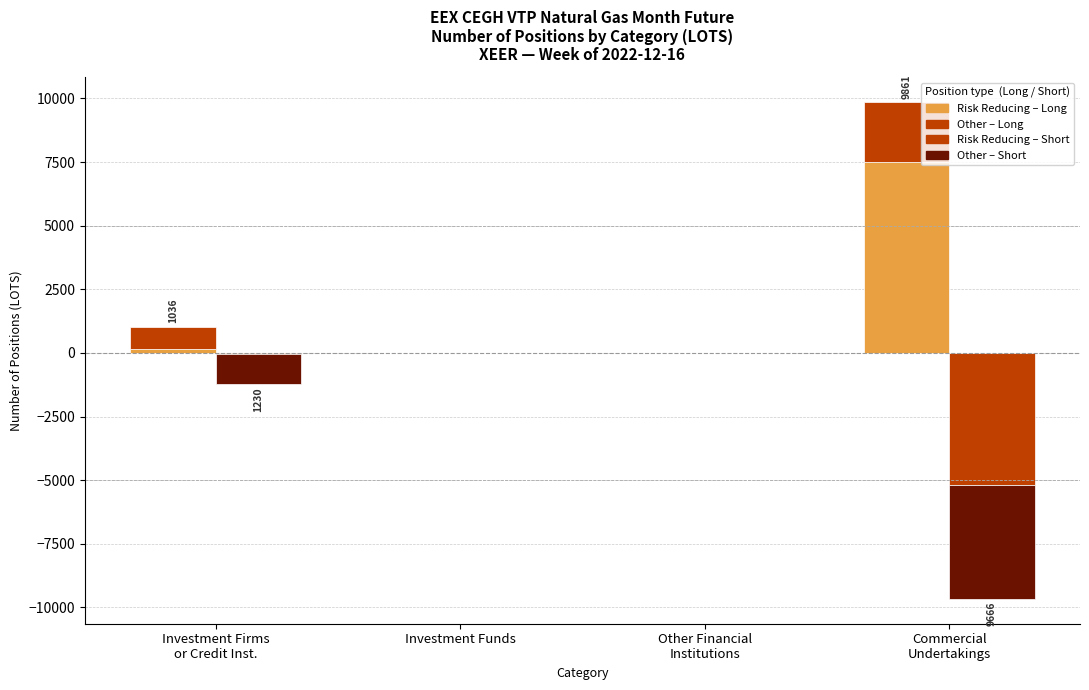

Are the bars grouped side by side (vs. stacked)?

Yes